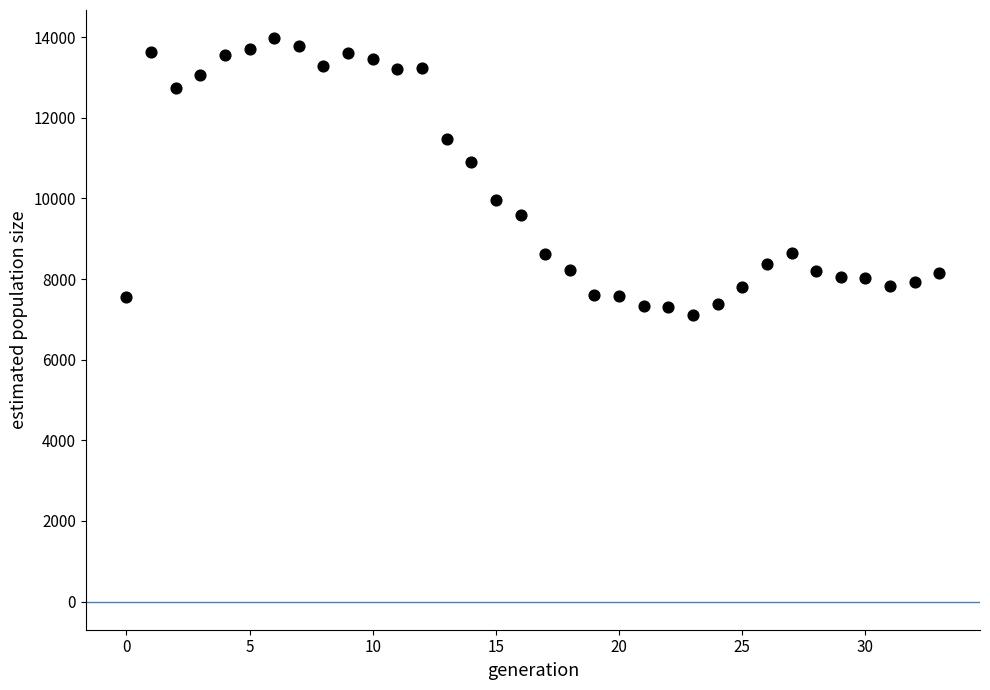

What Y value in the scatter plot is closest to 10539?

10902